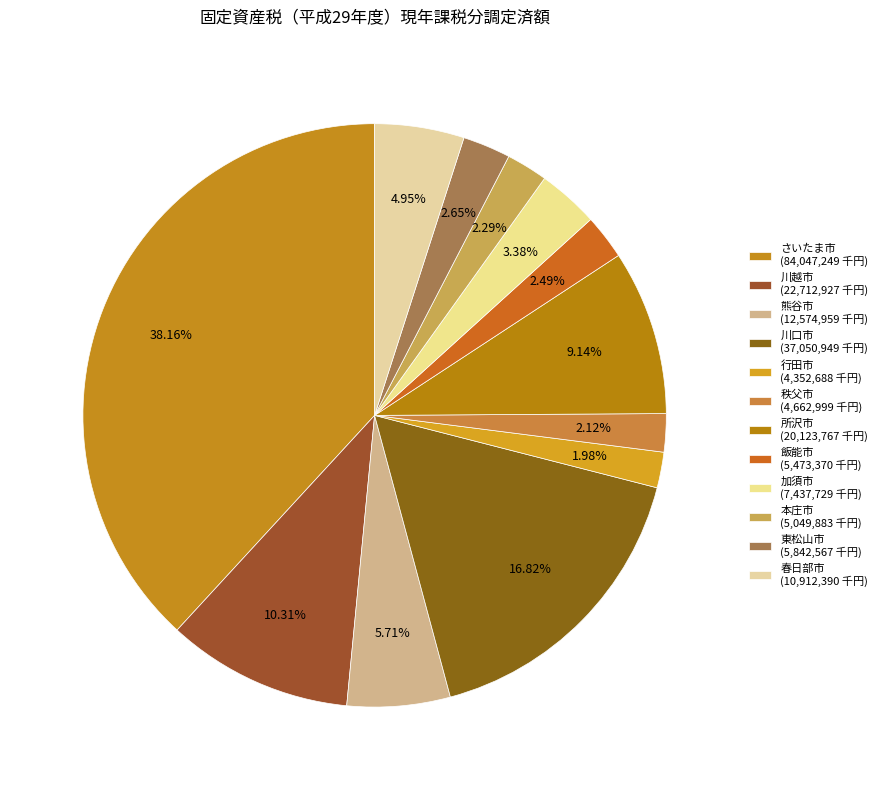

The 加須市 slice represents 14% of the pie. True or false?

False